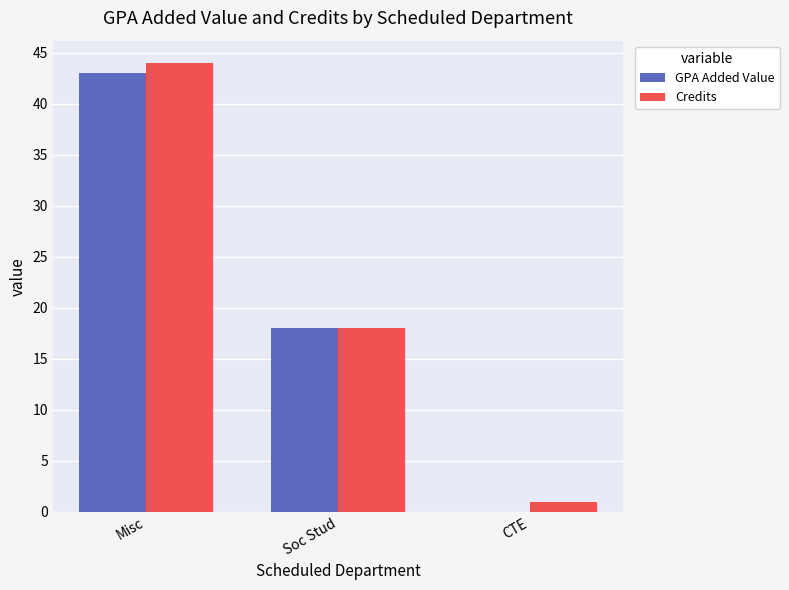

At which category is the sum across all series the highest?

Misc